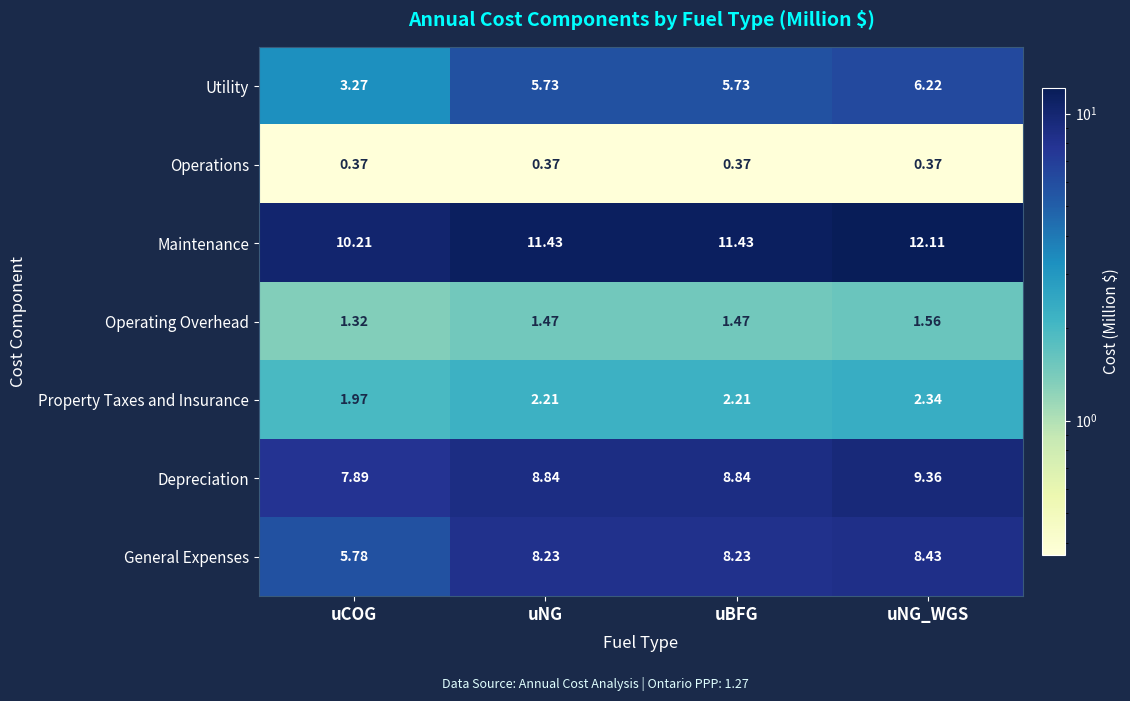

At which category is the sum across all series the highest?

uNG_WGS